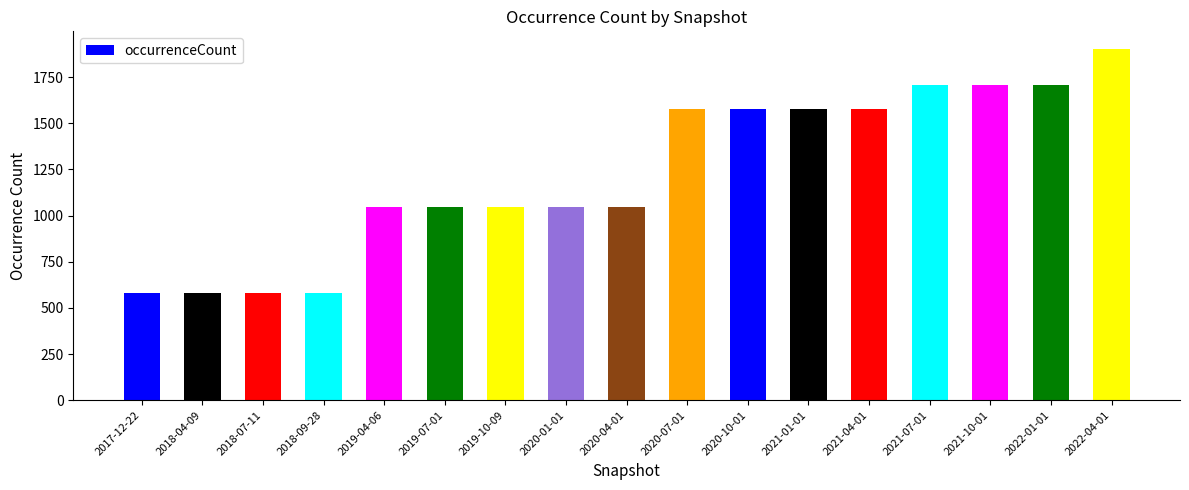

Which has a higher value, 2020-10-01 or 2020-04-01?

2020-10-01